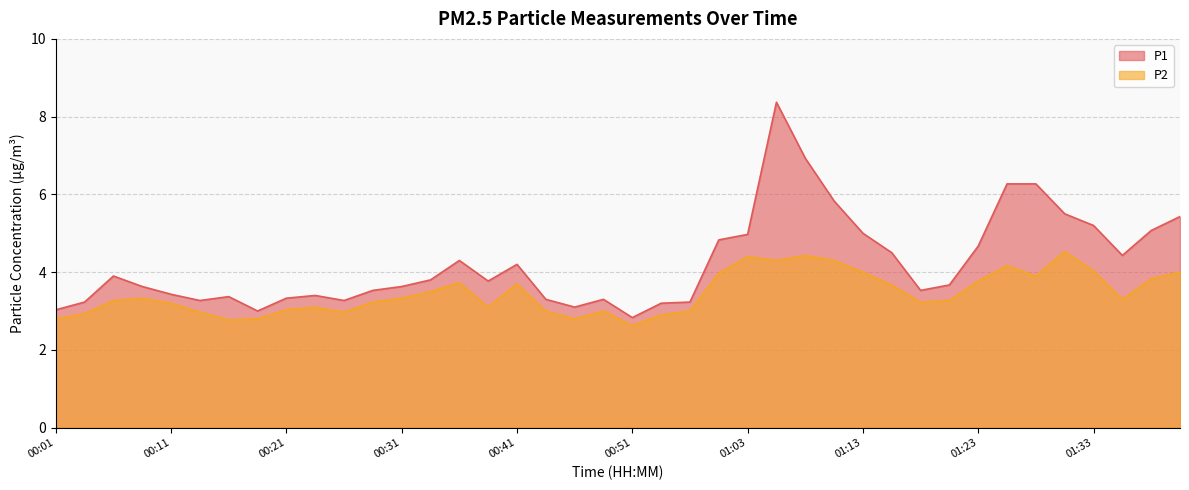

Reading left to right, what are all the values shown in this chart?

P1: 00:01=3.0	00:04=3.2	00:06=3.9	00:09=3.6	00:11=3.4	00:14=3.3	00:16=3.4	00:18=3.0	00:21=3.3	00:23=3.4	00:26=3.3	00:28=3.5	00:31=3.6	00:34=3.8	00:36=4.3	00:38=3.8	00:41=4.2	00:43=3.3	00:46=3.1	00:48=3.3	00:51=2.8	00:56=3.2	00:58=3.2	01:01=4.8	01:03=5.0	01:06=8.4	01:08=6.9	01:11=5.8	01:13=5.0	01:16=4.5	01:18=3.5	01:21=3.7	01:23=4.7	01:26=6.3	01:28=6.3	01:31=5.5	01:33=5.2	01:35=4.4	01:38=5.1	01:40=5.4
P2: 00:01=2.8	00:04=2.9	00:06=3.3	00:09=3.3	00:11=3.2	00:14=3.0	00:16=2.8	00:18=2.8	00:21=3.0	00:23=3.1	00:26=3.0	00:28=3.2	00:31=3.3	00:34=3.5	00:36=3.7	00:38=3.1	00:41=3.7	00:43=3.0	00:46=2.8	00:48=3.0	00:51=2.6	00:56=2.9	00:58=3.0	01:01=4.0	01:03=4.4	01:06=4.3	01:08=4.4	01:11=4.3	01:13=4.0	01:16=3.7	01:18=3.2	01:21=3.3	01:23=3.8	01:26=4.2	01:28=3.9	01:31=4.5	01:33=4.0	01:35=3.3	01:38=3.8	01:40=4.0